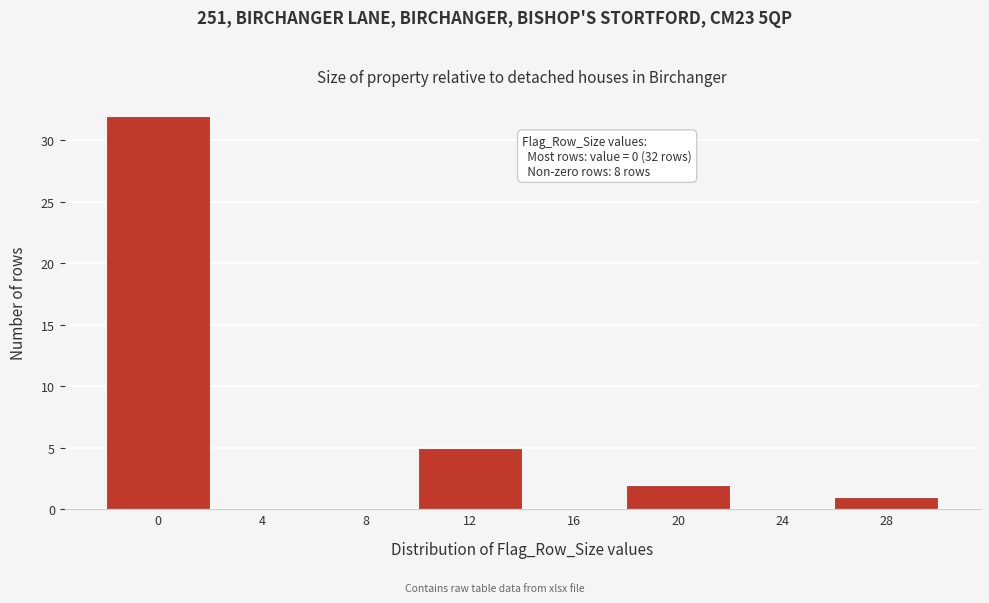

Reading right to left, transcribe all the data shown in this chart.

28=1	24=0	20=2	16=0	12=5	8=0	4=0	0=32